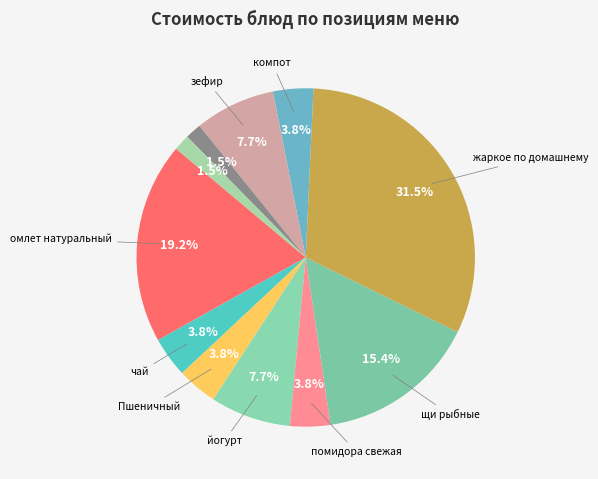

Count the number of slices in the pie.

11